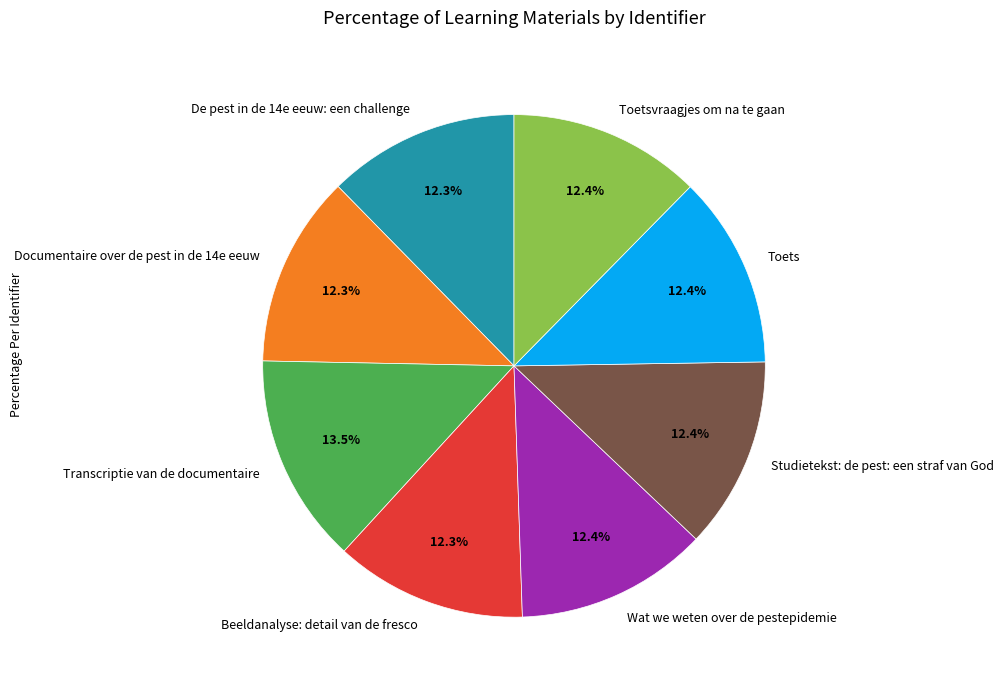

Is it true that Studietekst: de pest: een straf van God is 18% of the pie?

False